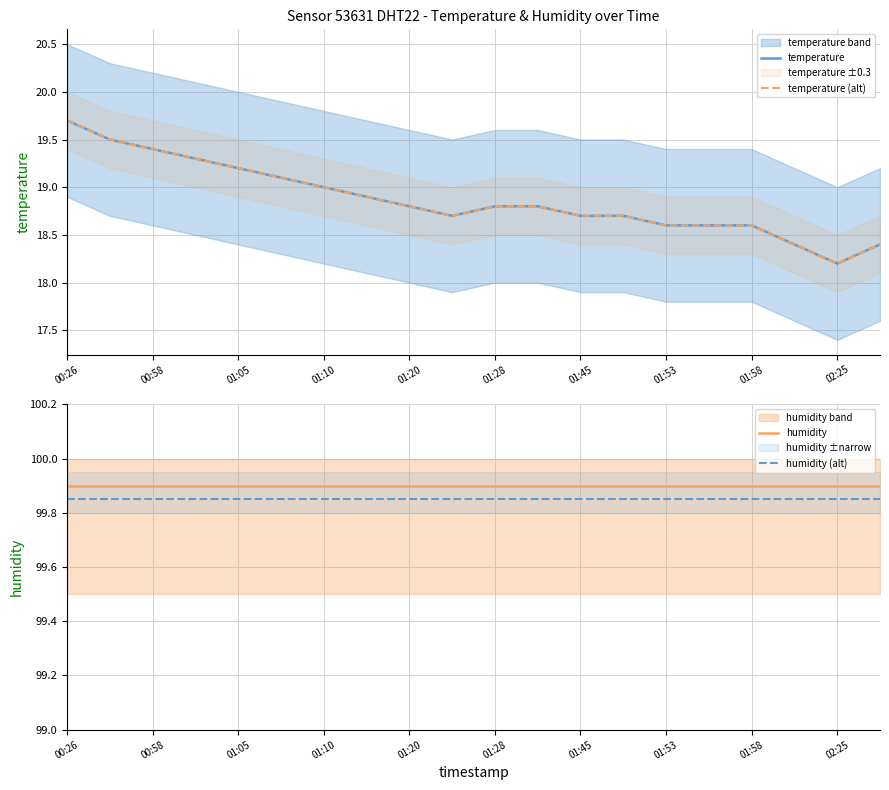

True or false: humidity (alt) and temperature (alt) intersect in this chart.

False